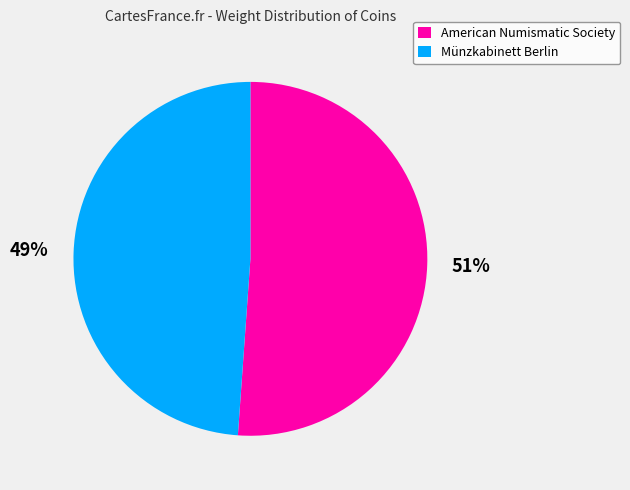

To the nearest percent, what portion does Münzkabinett Berlin represent?

49%